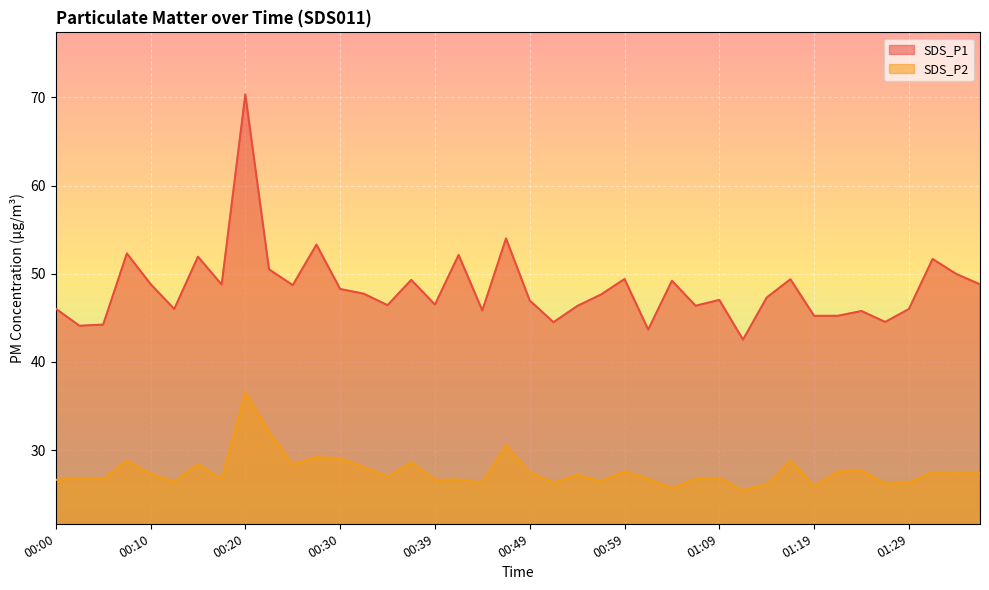

What is the spread (max minus min) of values at 00:37?

20.7